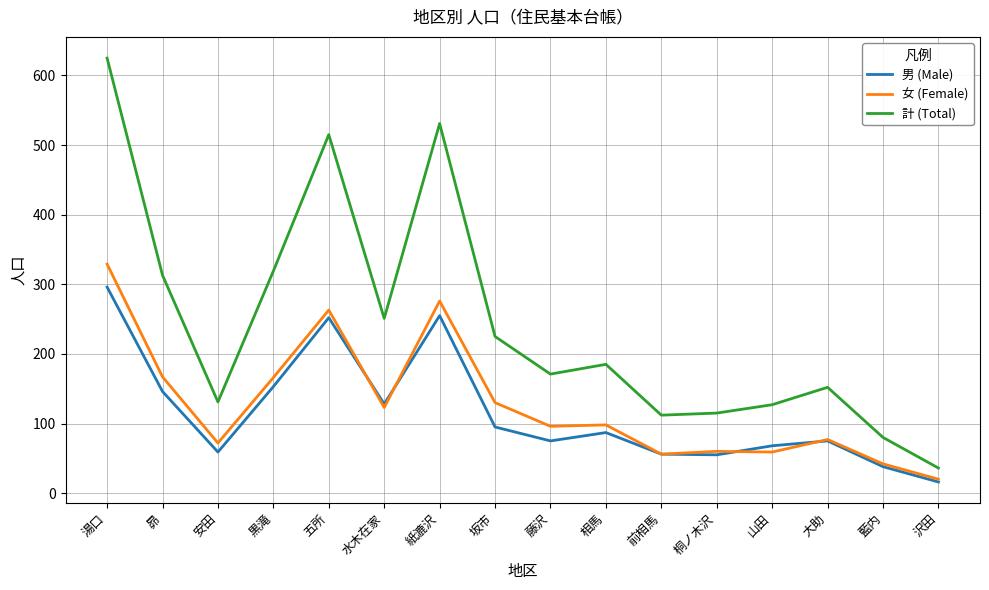

Which category has the highest value across all series?

湯口